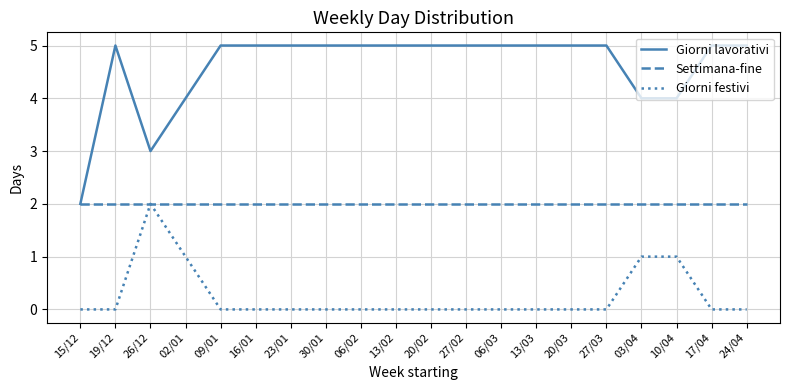

Rank the series at 09/01 from highest to lowest value.

Giorni lavorativi, Settimana-fine, Giorni festivi